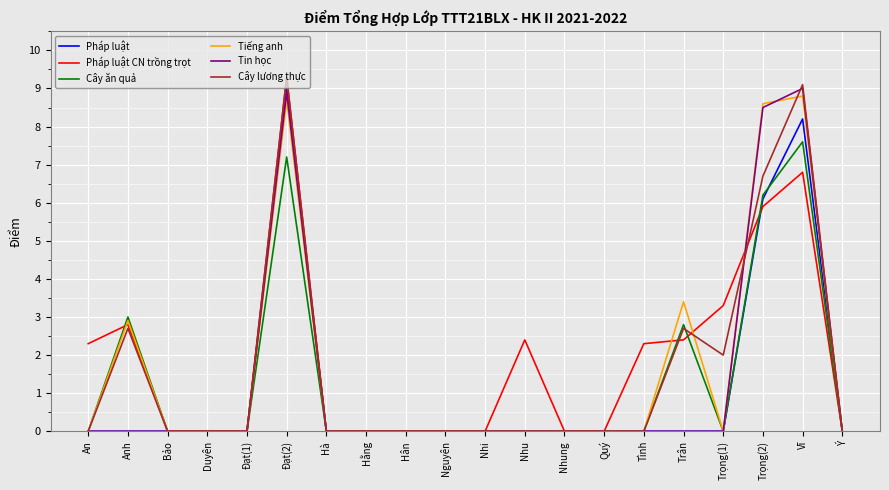

Which category has the highest value in the Cây ăn quả series?

Vĩ